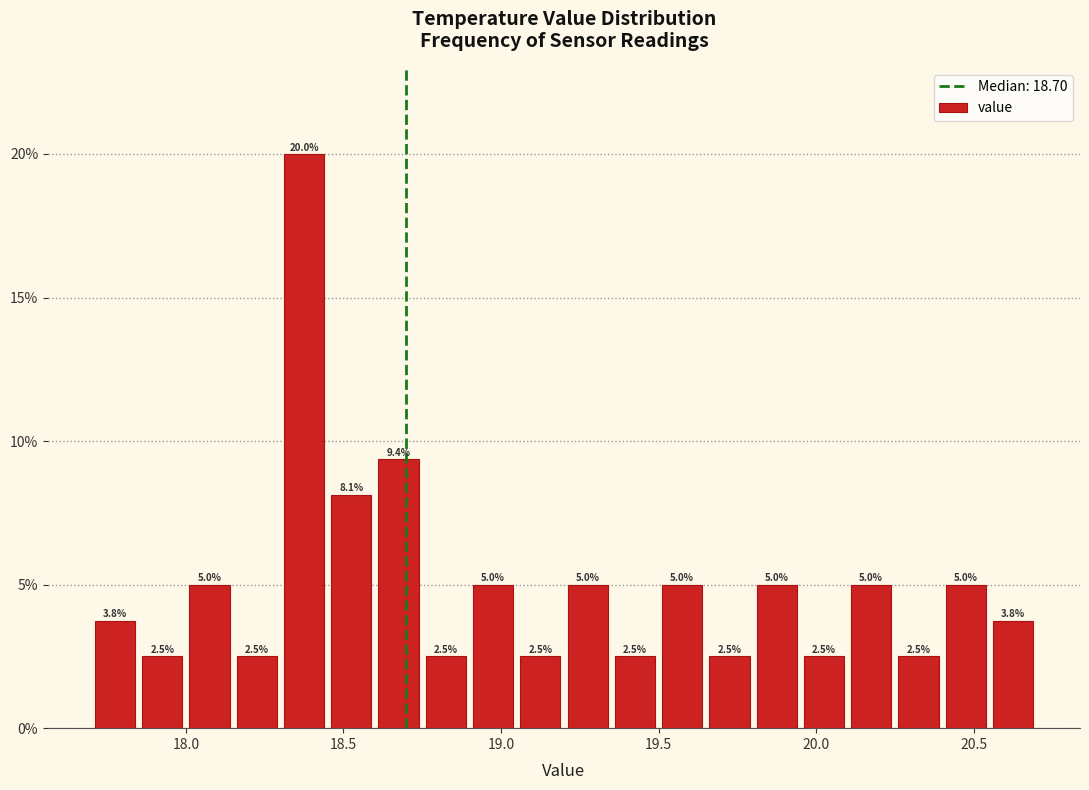

Read against the x-axis, roughly where is the centre of the tallest bar?

18.40